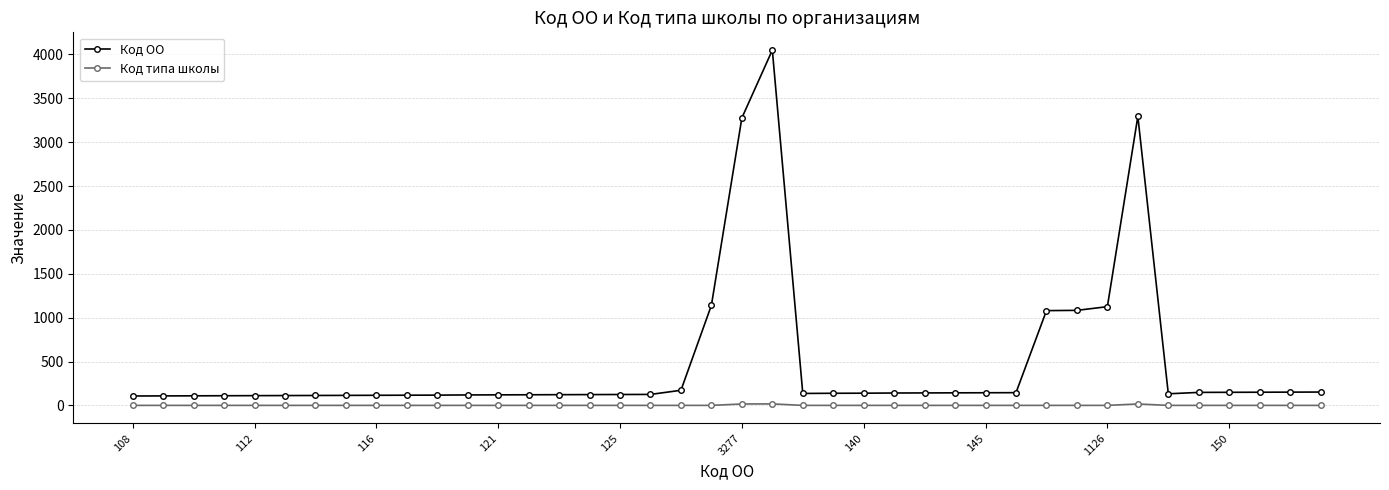

True or false: Код типа школы and Код ОО intersect in this chart.

False